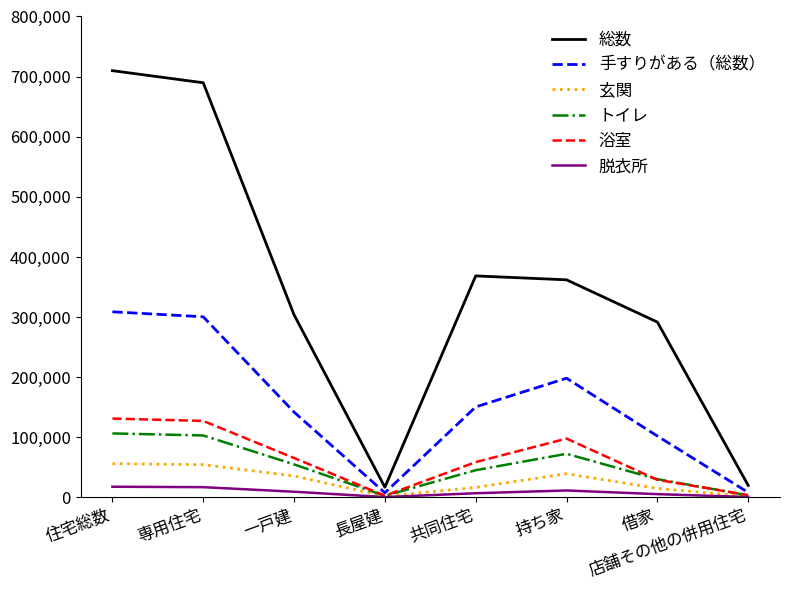

Is the value of 浴室 at 借家 greater than the value of トイレ at 店舗その他の併用住宅?

Yes